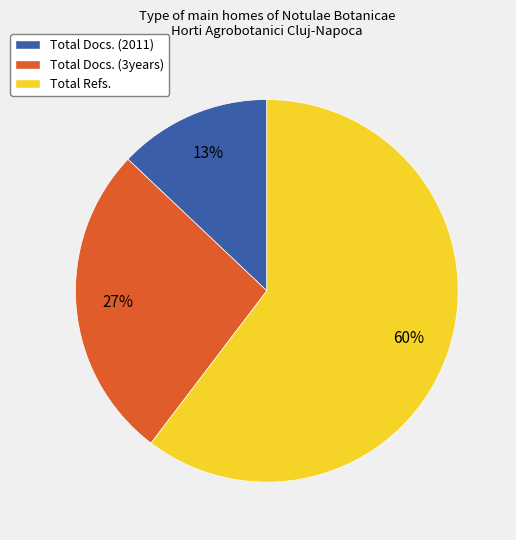

Rank the categories by value from lowest to highest.

Total Docs. (2011), Total Docs. (3years), Total Refs.